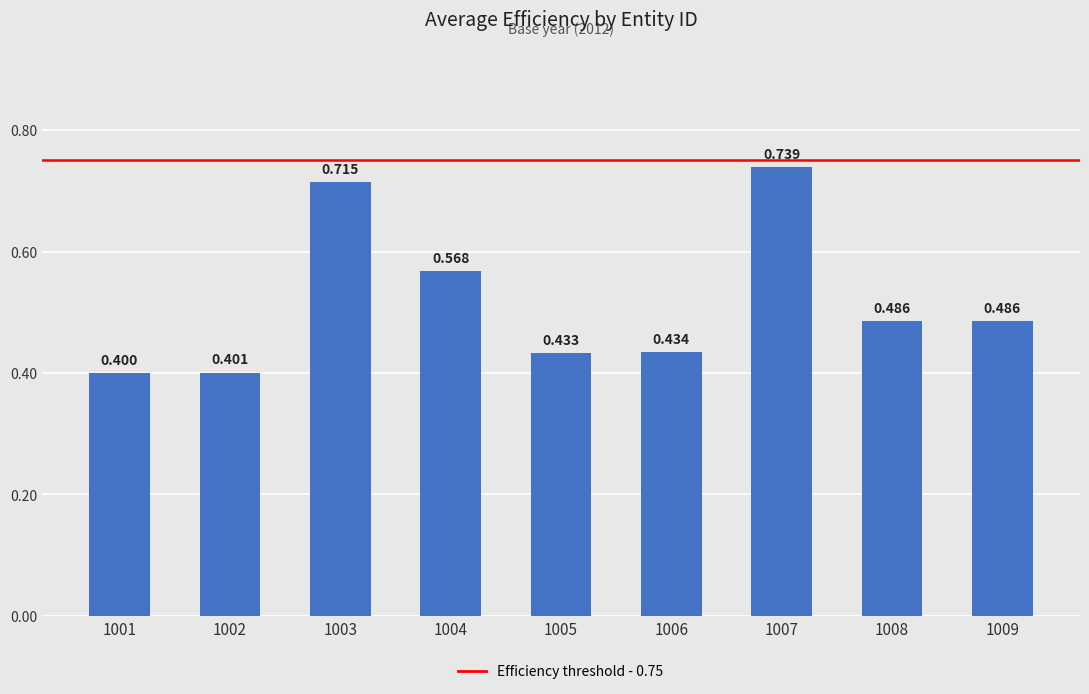

What is the sum of the values at 1001 and 1002?

0.8